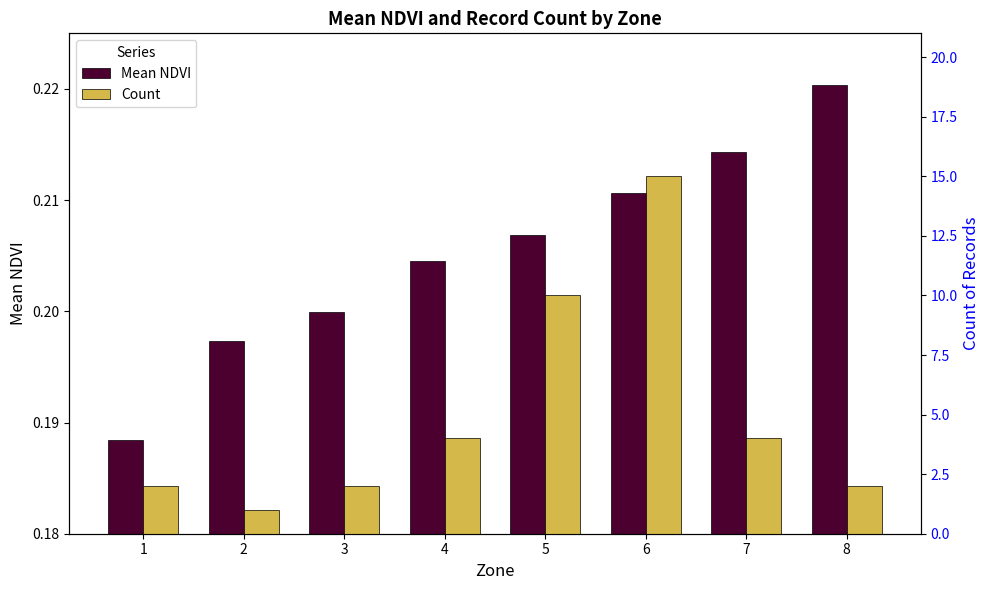

Rank the series by their average value, from lowest to highest.

Mean NDVI, Count